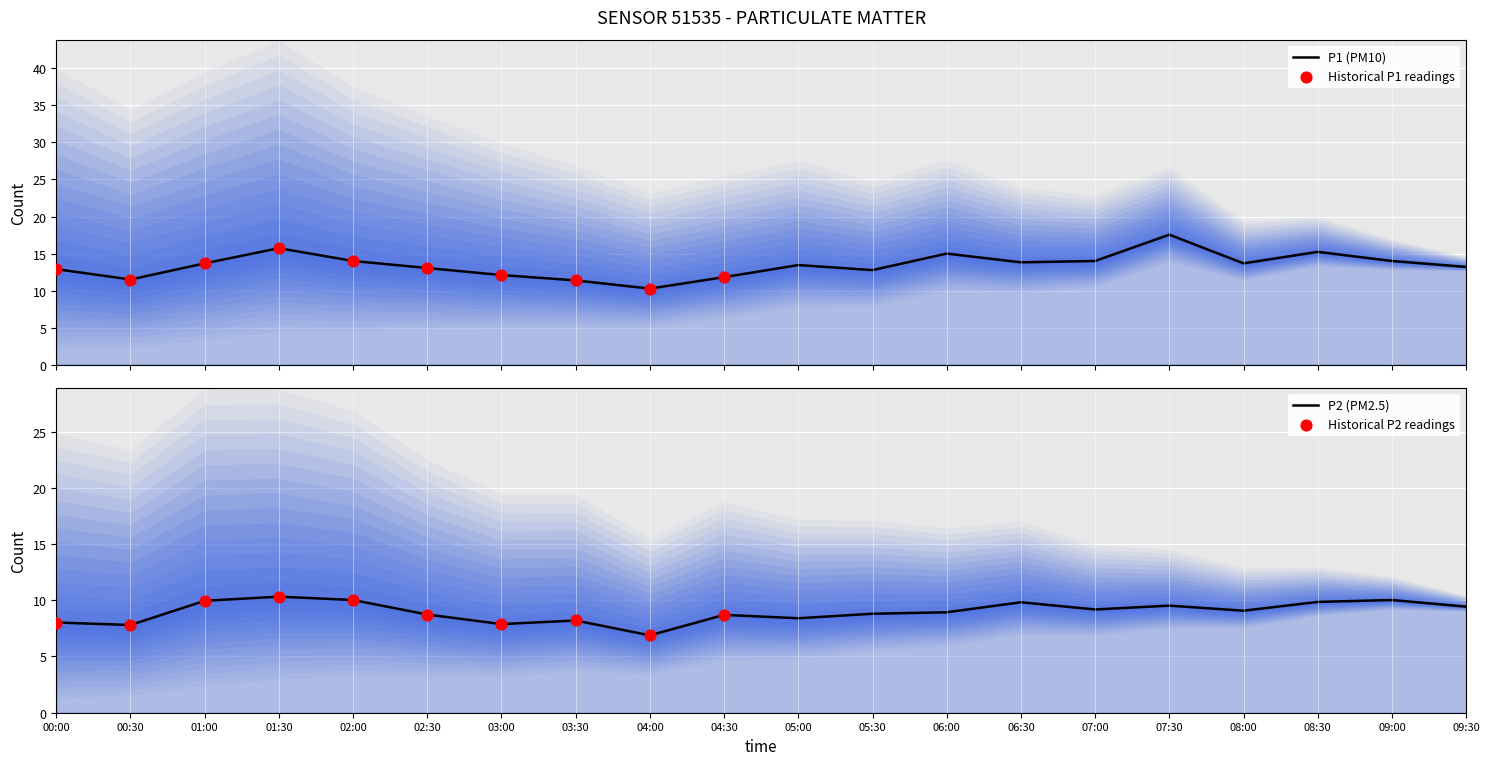

Is the value of P2 at 09:00 greater than the value of P1 at 01:30?

No